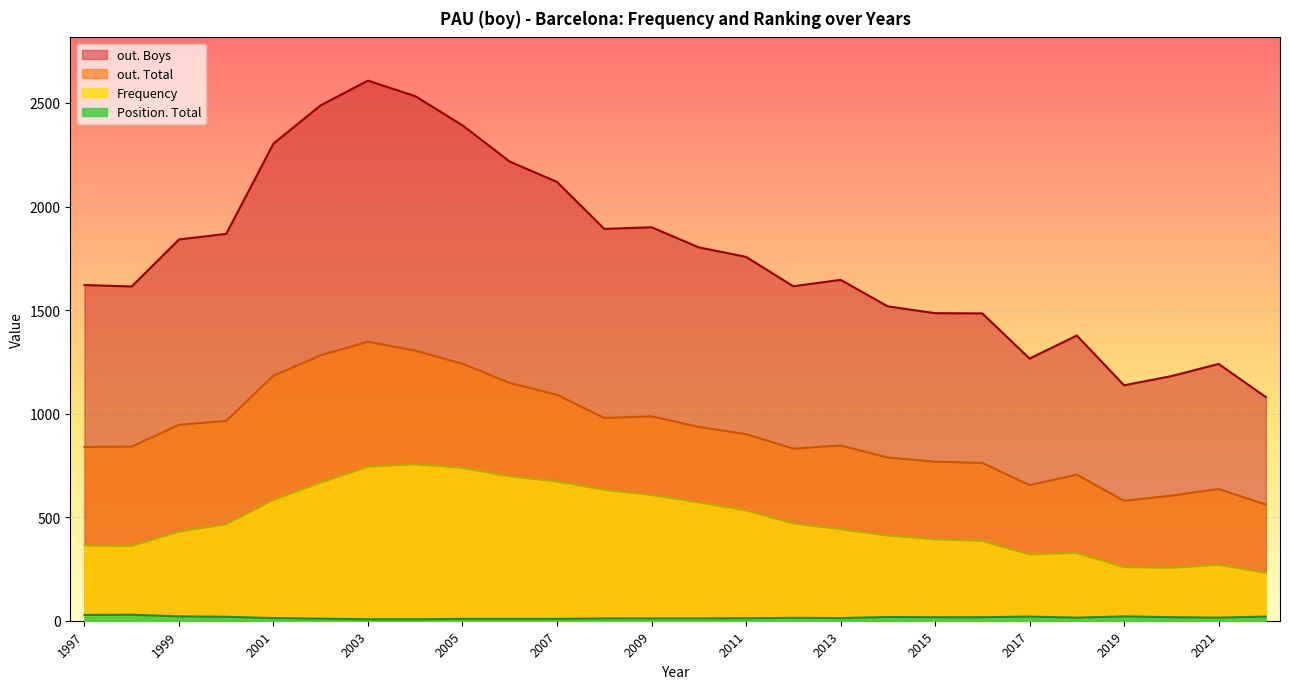

How many interior local valleys does the Frequency series have?

3